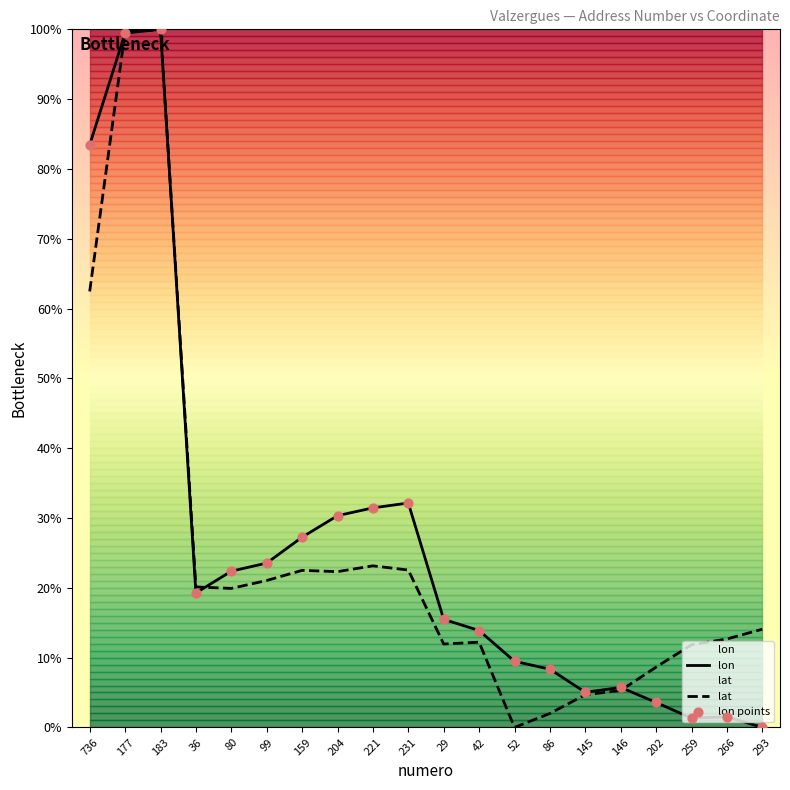

At how many categories does at least one series exceed 2?

20